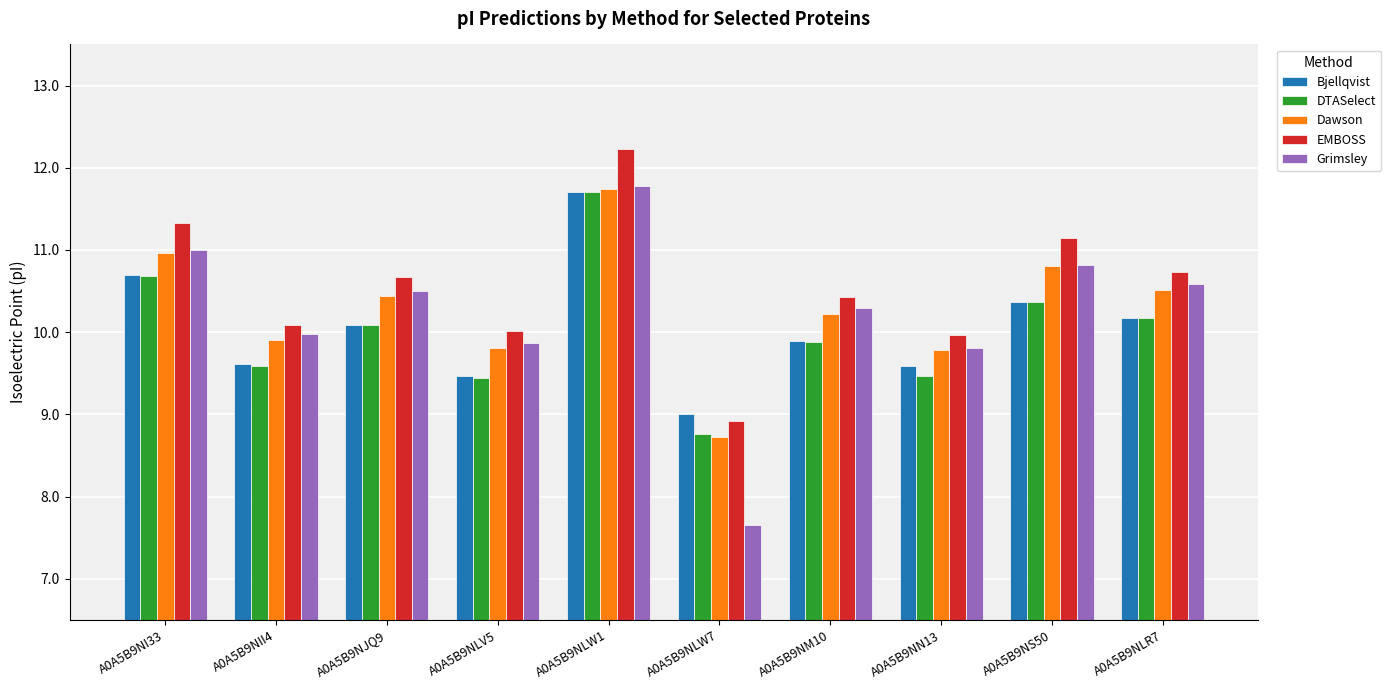

Which category has the lowest value in the Dawson series?

A0A5B9NLW7